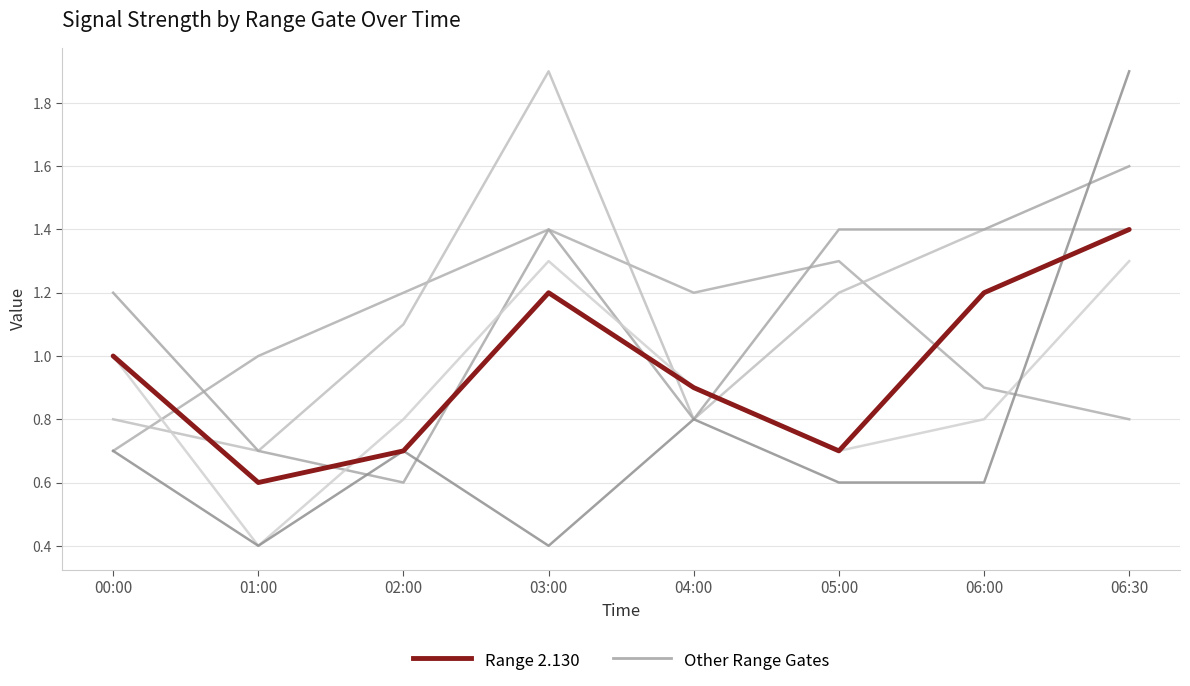

Is this an area chart (filled region under the line)?

No